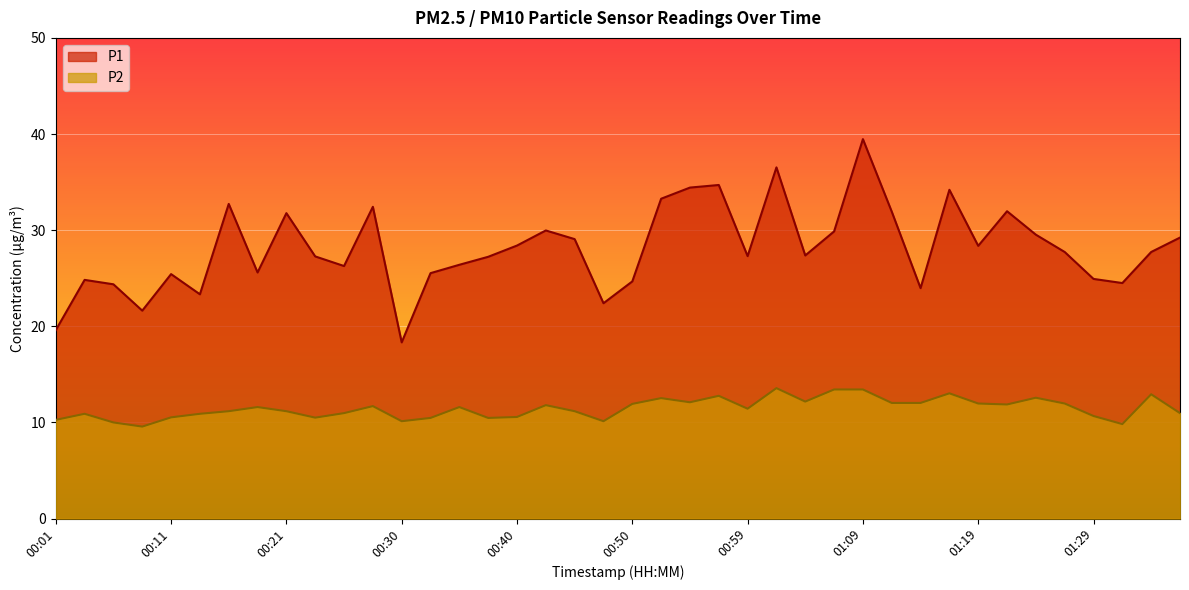

How many categories are shown in the chart?

40